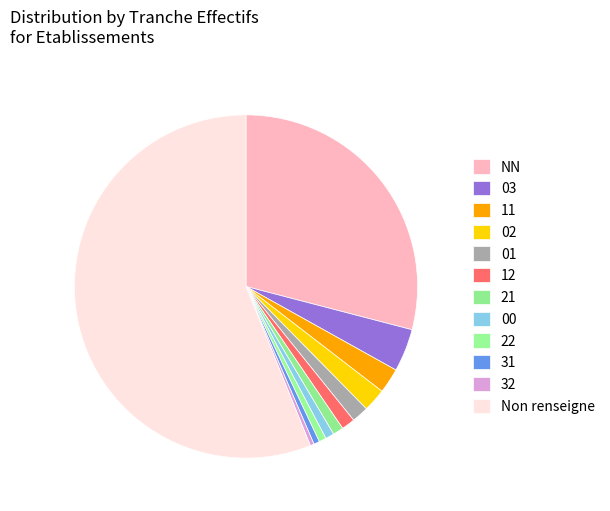

Does 01 account for over 50% of the chart?

No